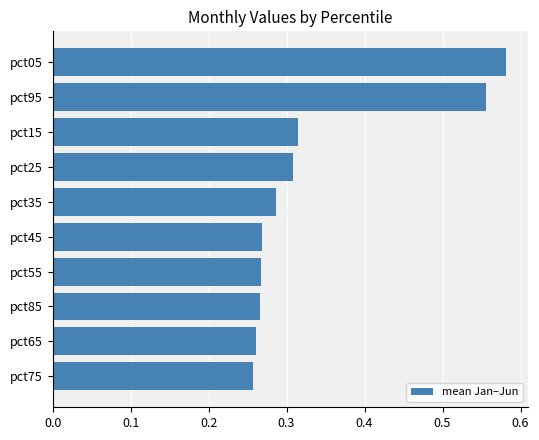

What is the sum of the values at pct05 and pct45?

0.9